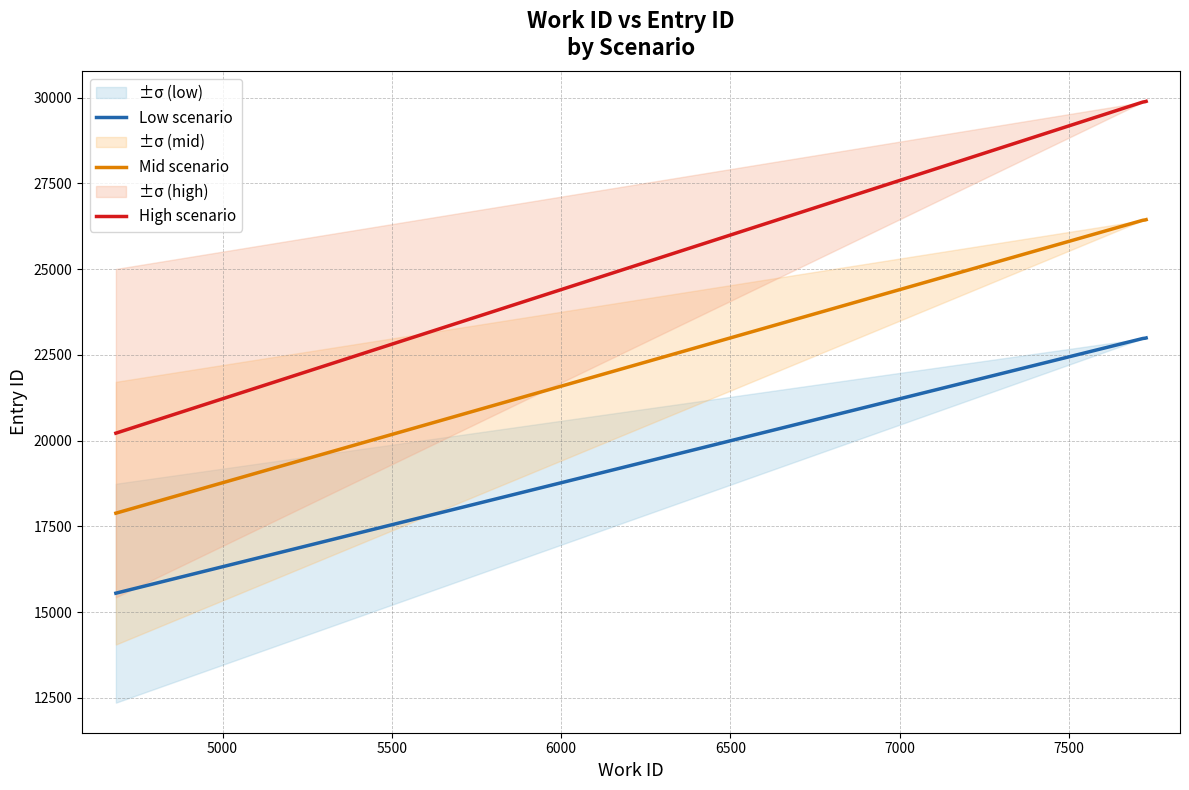

What is the maximum value for Mid scenario?

26439.1